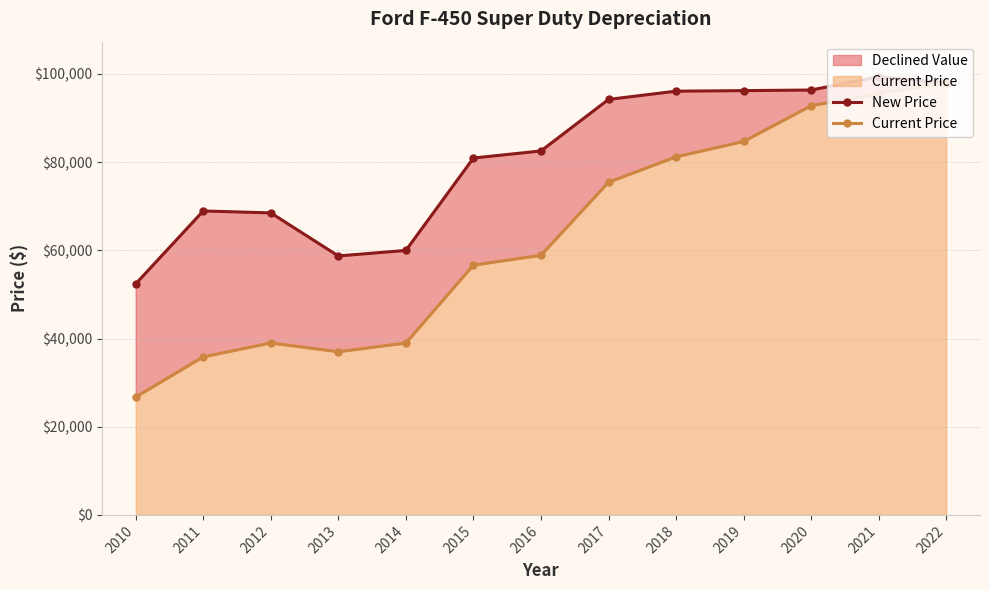

What is the value of the New Price point at the 4th from the left?

58724